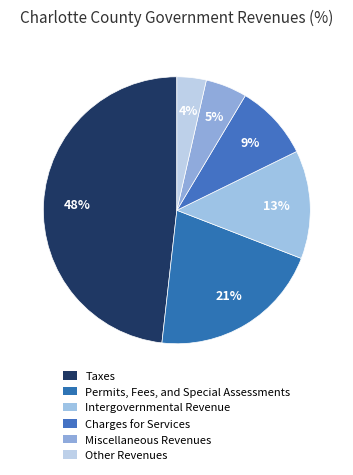

True or false: Charges for Services accounts for 22% of the total.

False